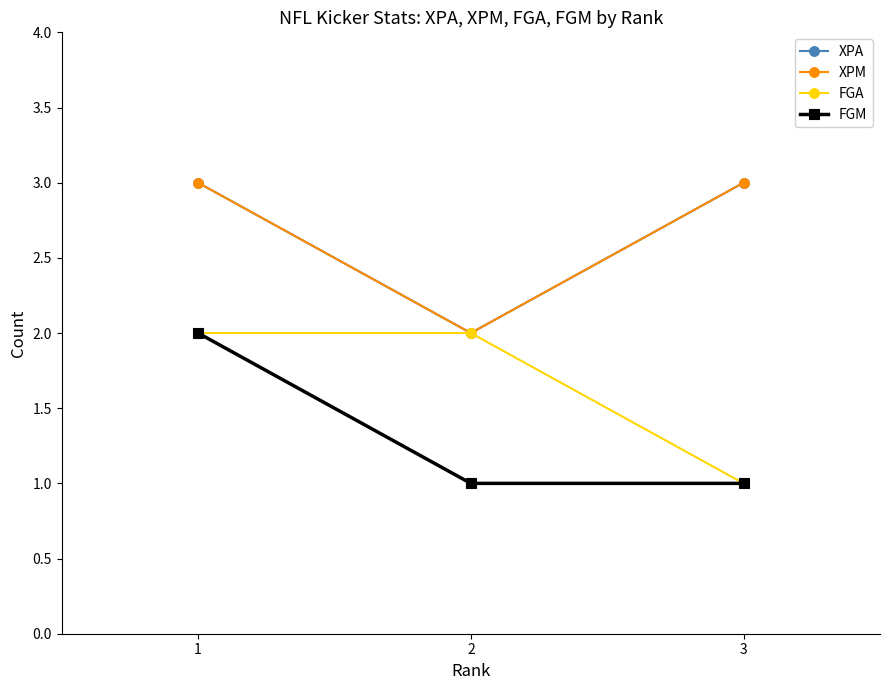

Is the value of XPM at 3 greater than the value of XPA at 1?

No